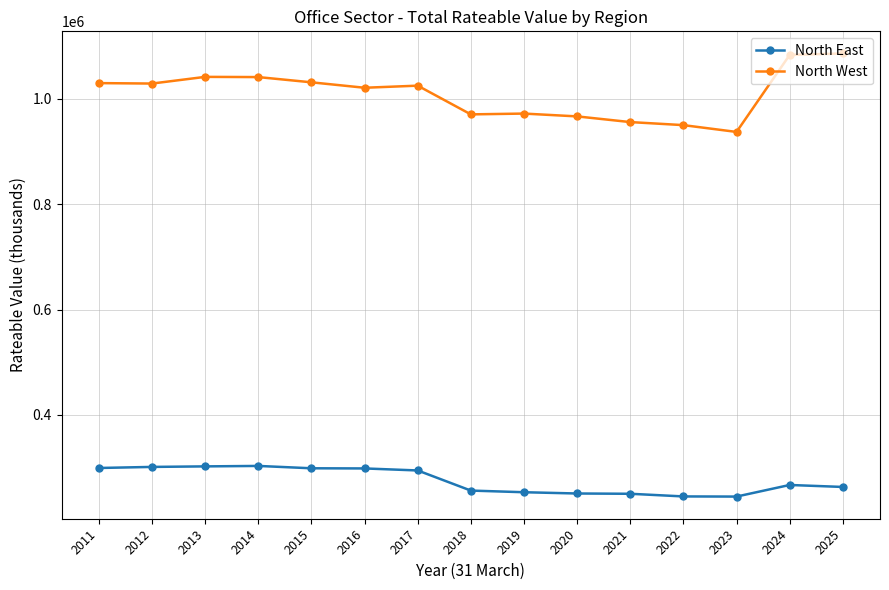

Which series has the largest total across all categories?

North West